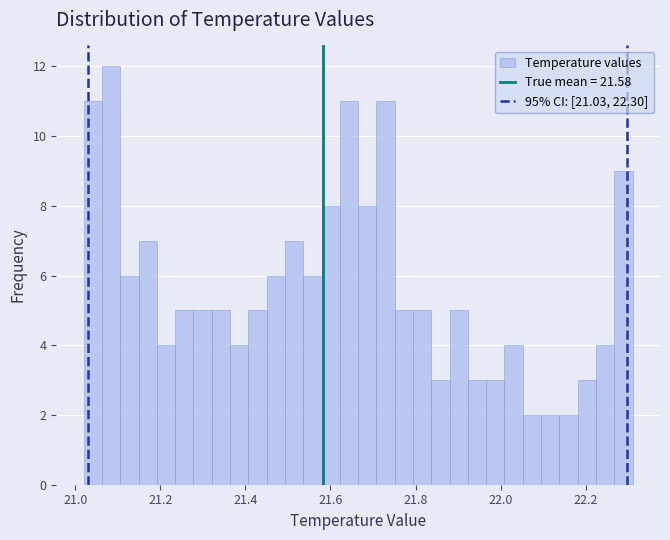

Read against the x-axis, roughly where is the centre of the tallest bar?

21.08